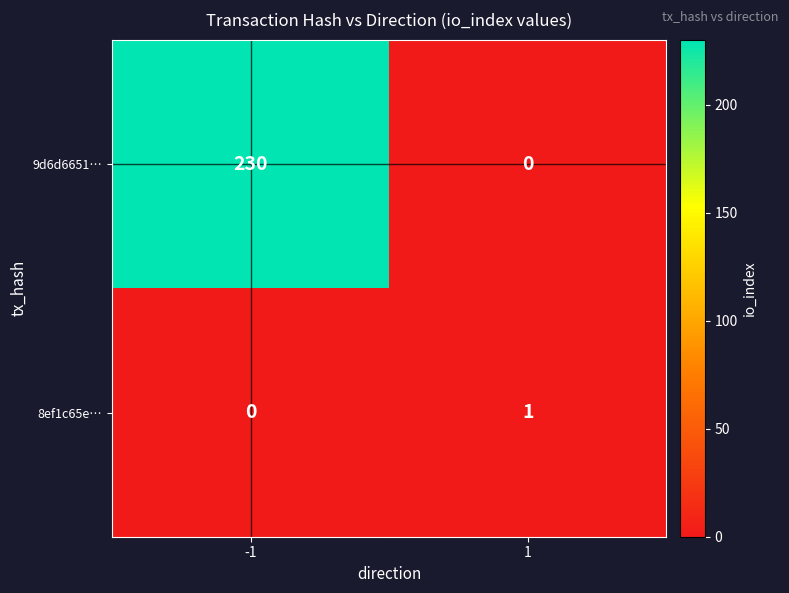

How many values in the 9d6d6651… series are below 230?

1